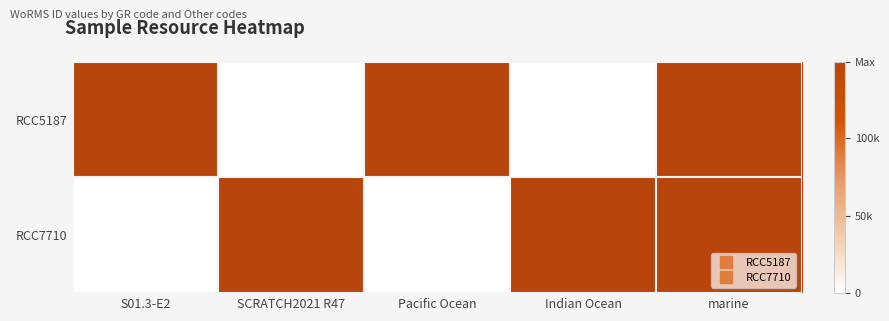

Which series has the largest total across all categories?

RCC5187